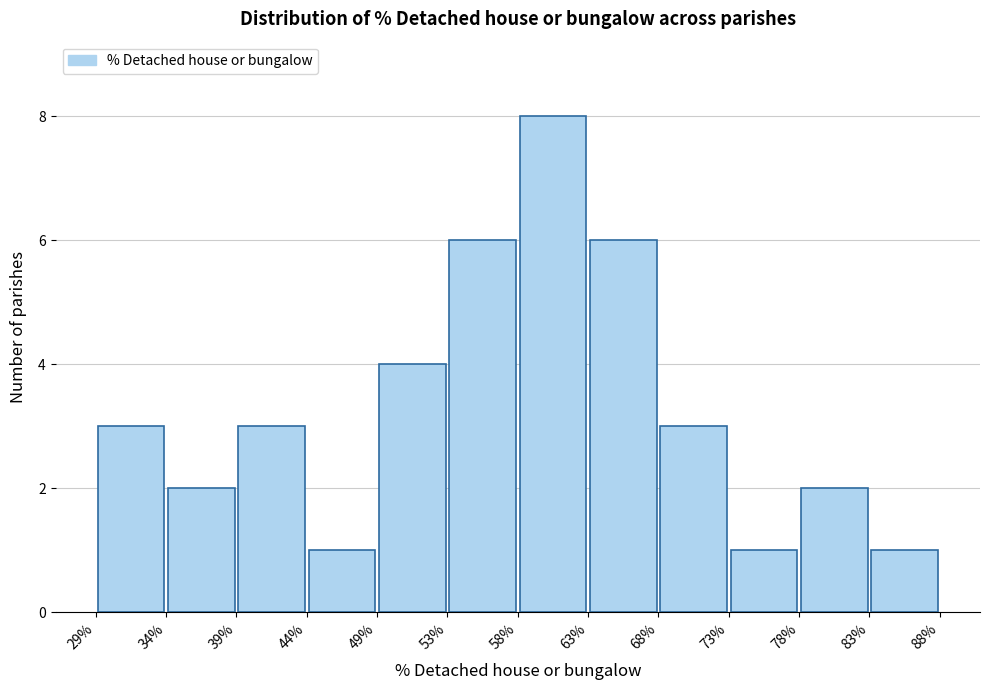

How tall is the bar that spans 63% to 68% on the x-axis? The values are not printed on the chart, so give them approximately, as read against the axis.

6